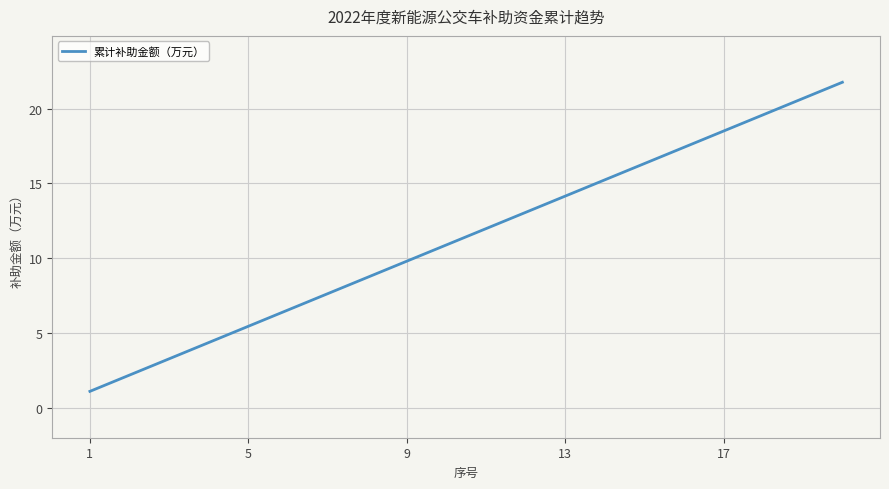

What is the difference between the maximum and minimum values?

20.7